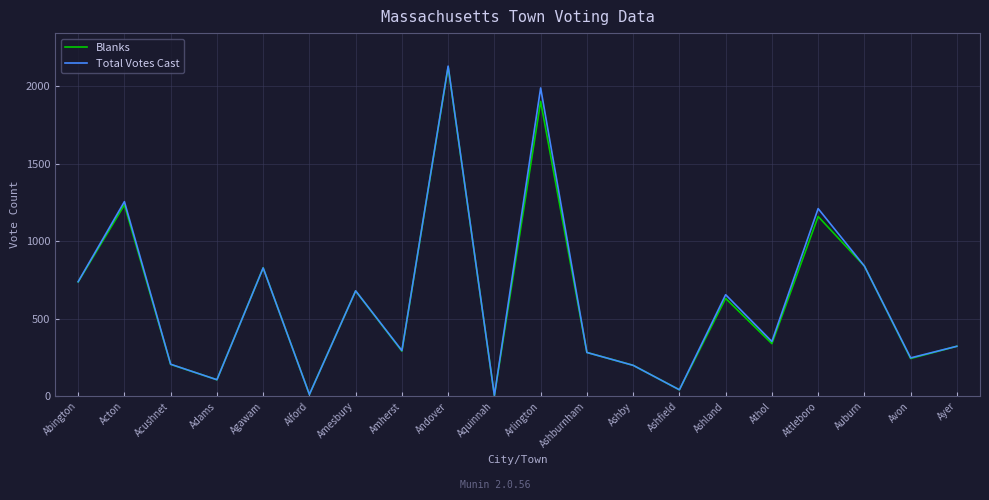

What is the greatest value displayed?

2131